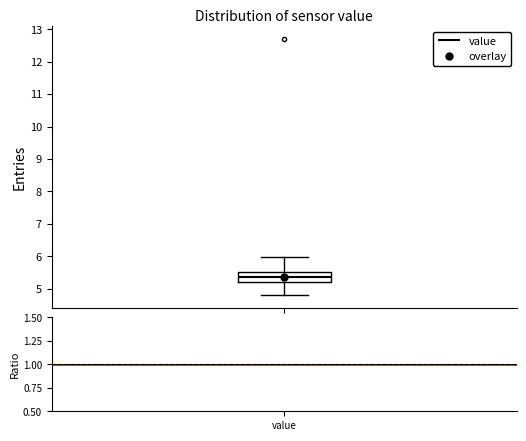

Read this box plot against the y-axis: the position of the median line, the range covered by the box, and the ends of both whiskers. The values are not printed on the chart, so give them approximately, as read against the axis.

median 5.4, box 5.2 to 5.5, whiskers 4.8 to 6.0